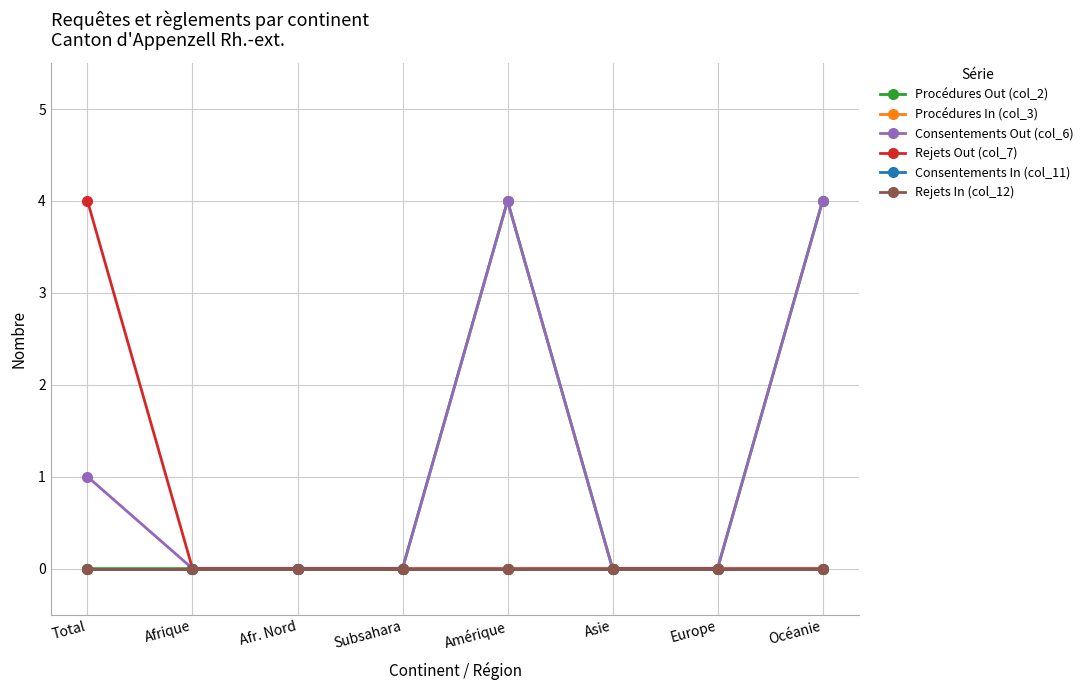

How many values in Rejets Out (col_7) are above zero?

1